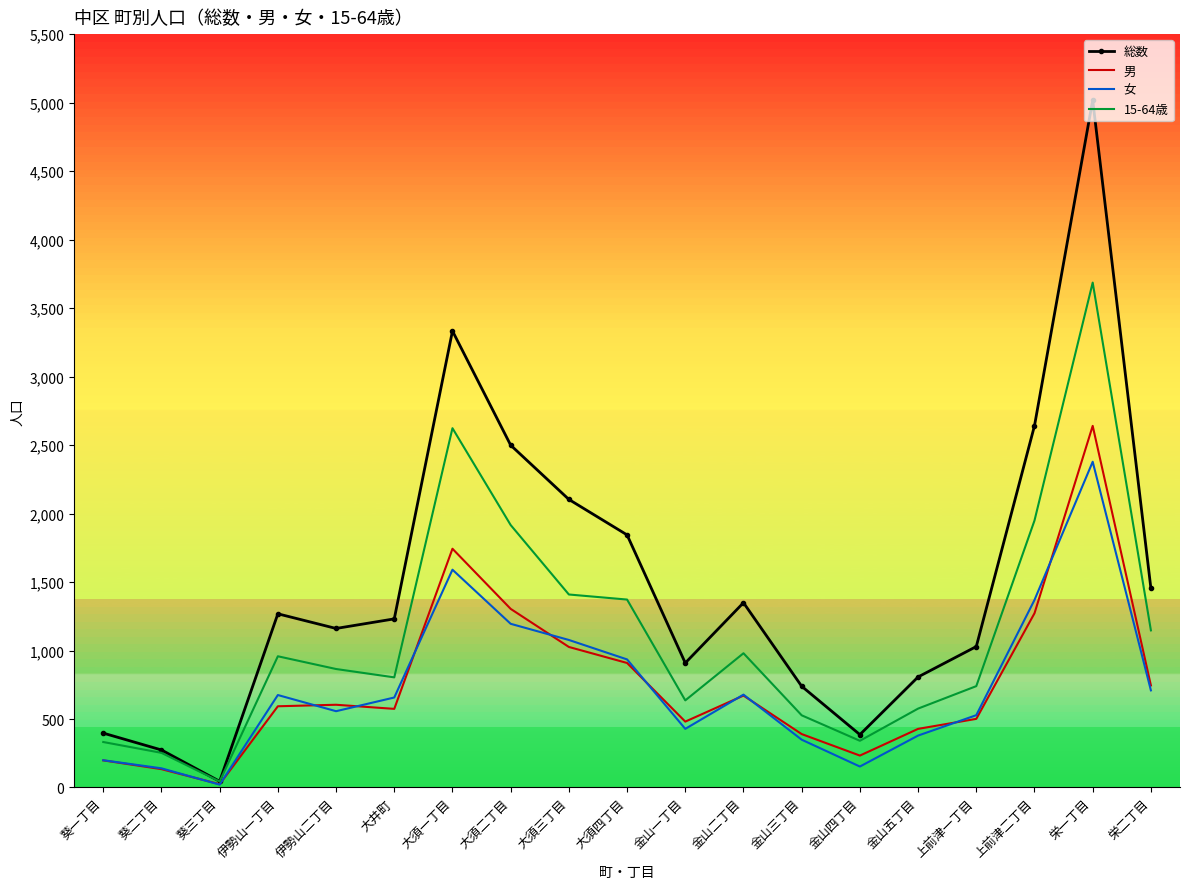

True or false: 総数 and 女 intersect in this chart.

False